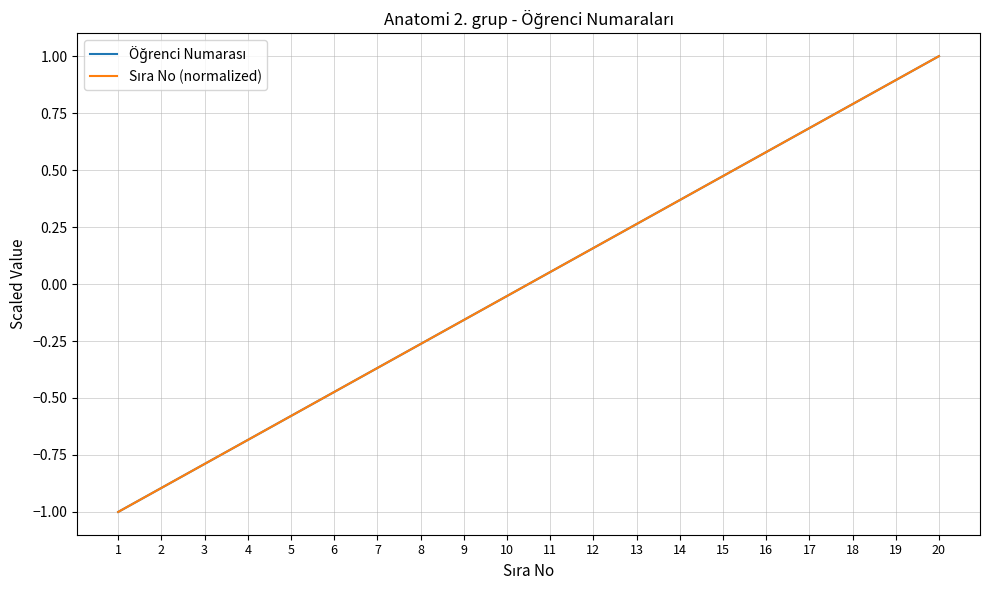

Does the chart display data point markers on the line(s)?

No